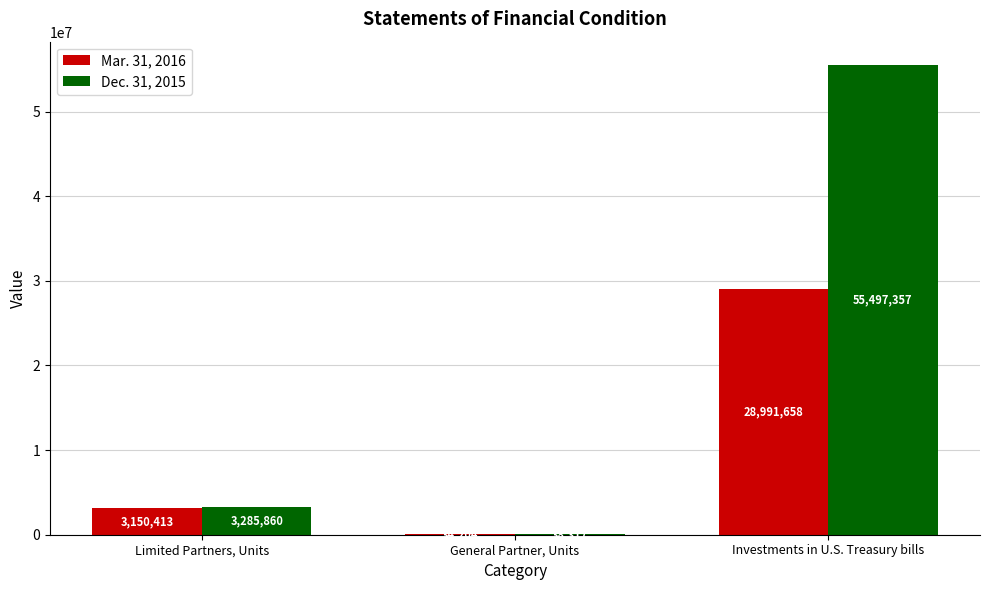

Which category has the highest value in the Dec. 31, 2015 series?

Investments in U.S. Treasury bills